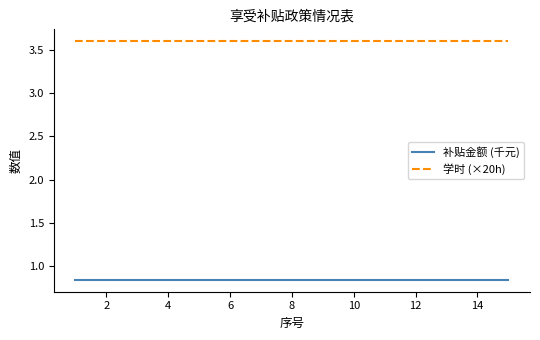

Rank the series by their maximum value, from lowest to highest.

补贴金额 (千元), 学时 (×20h)